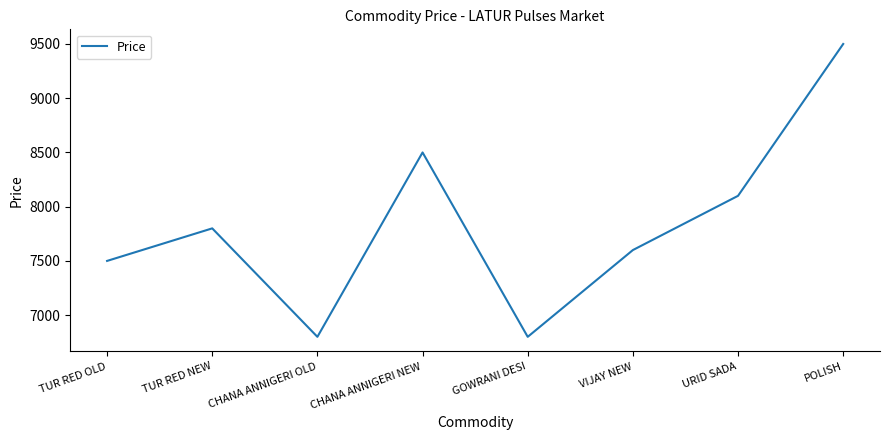

What is the minimum value shown in the chart?

6800